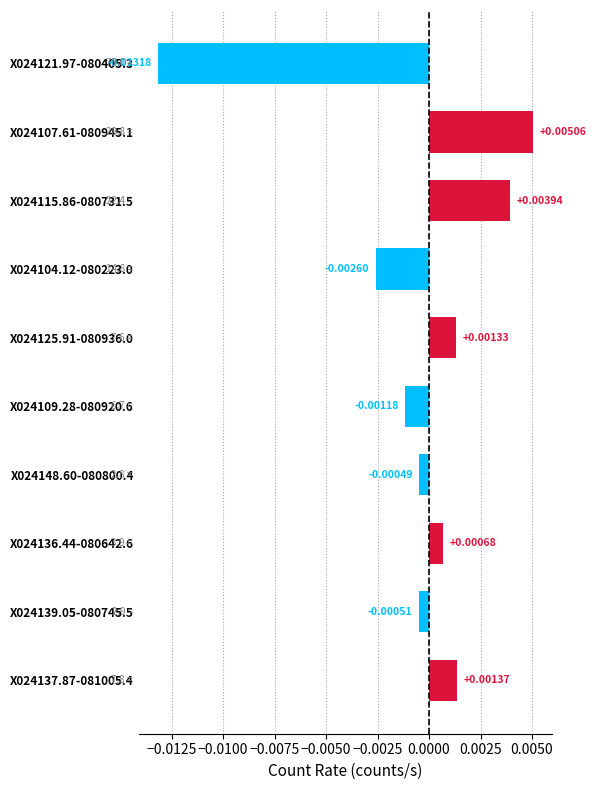

Between X024136.44-080642.6 and X024137.87-081005.4, which is larger?

X024137.87-081005.4